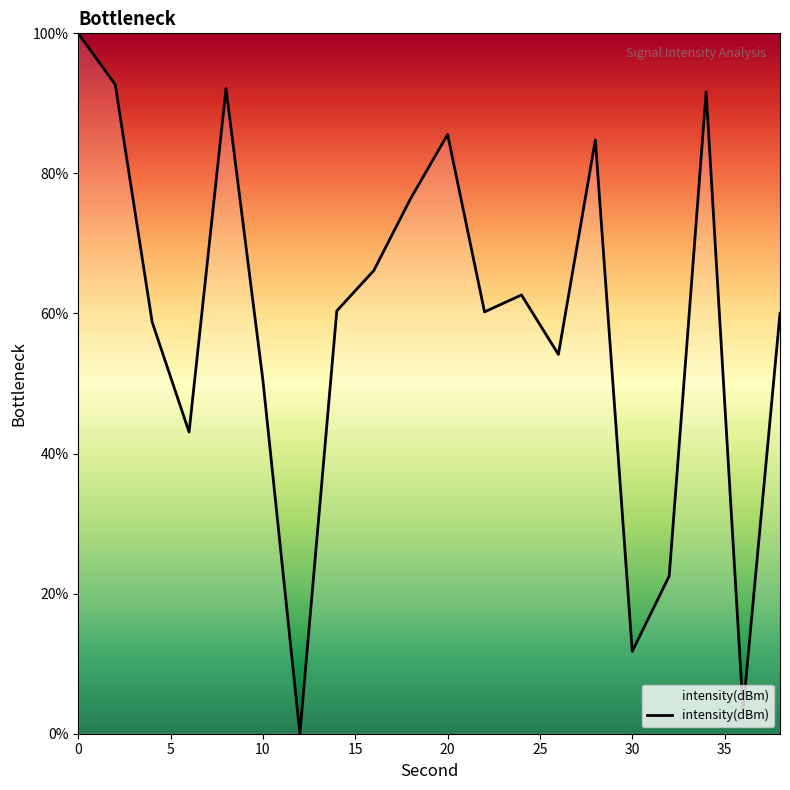

How many values are above zero?

19